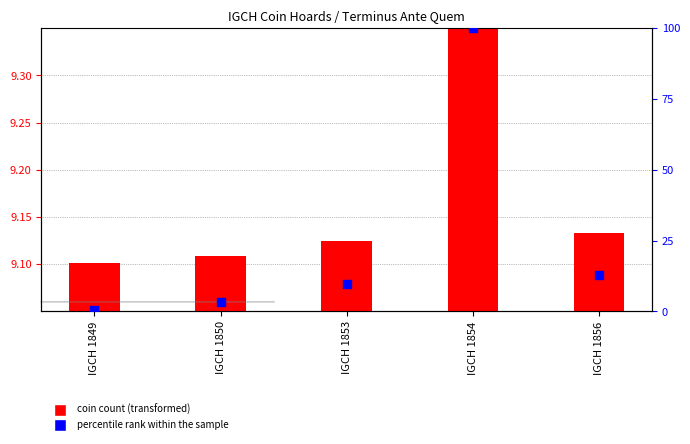

Which series has the largest total across all categories?

percentile rank within the sample